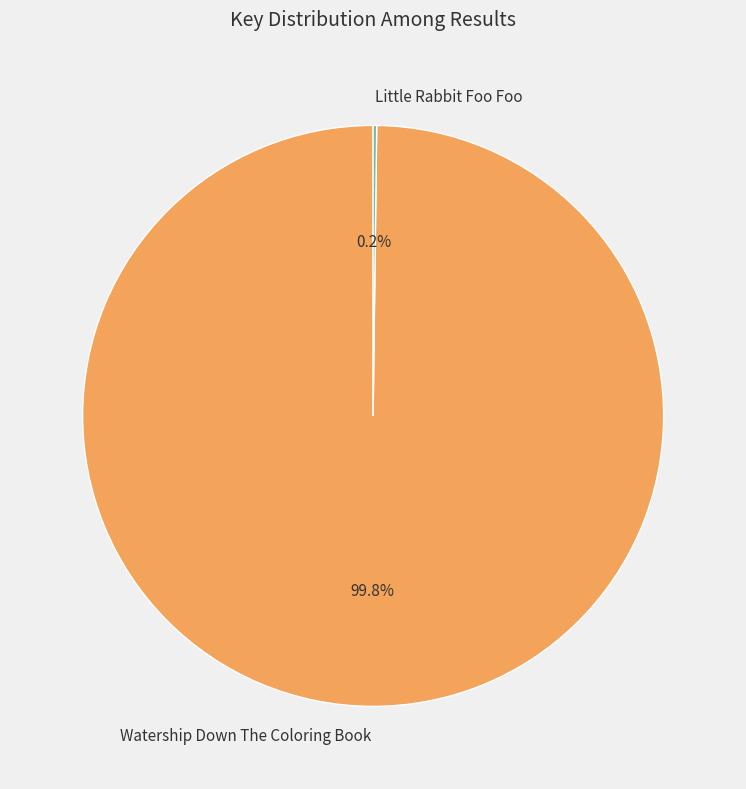

How much of the chart is everything except Watership Down The Coloring Book?

0.2%